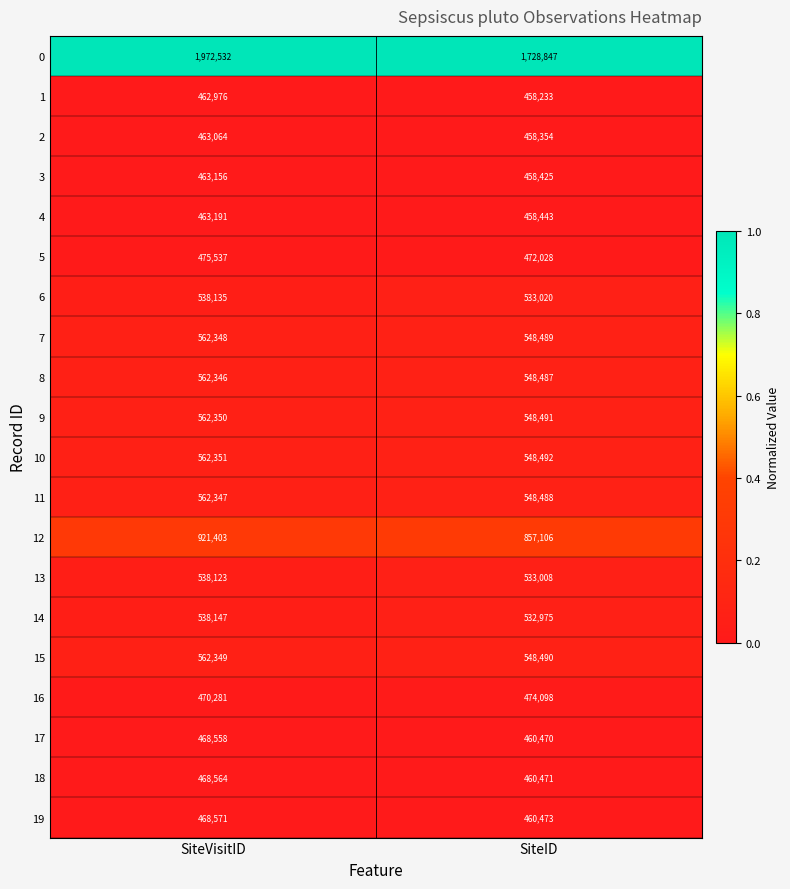

Which series has the widest spread of values?

0